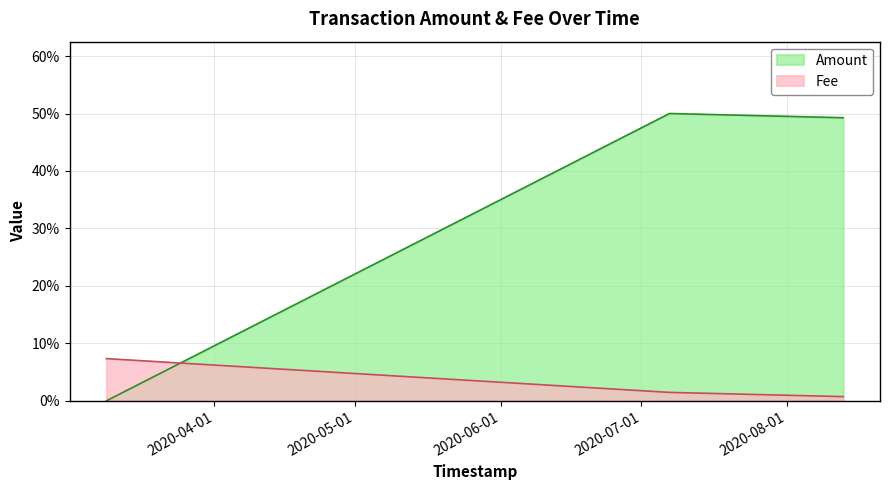

What are all the series names shown in the legend?

Amount, Fee